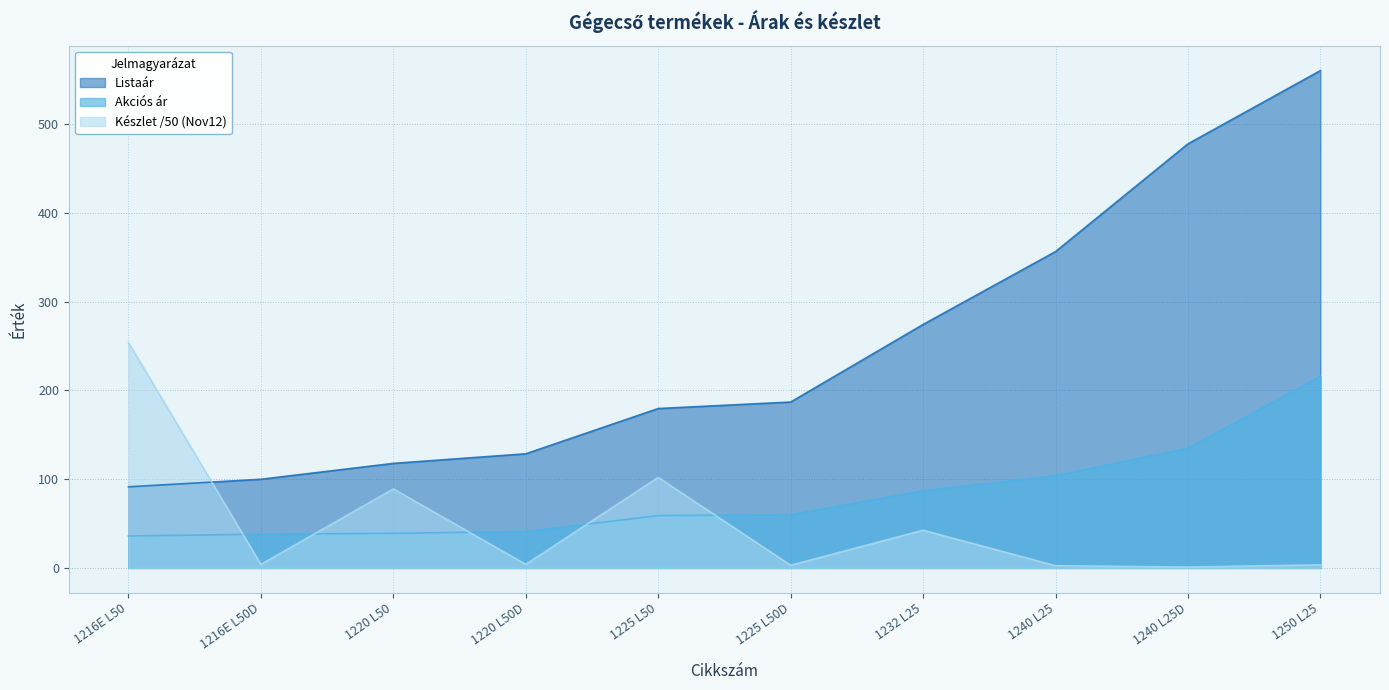

List the series in order of their peak value, lowest first.

Akciós ár, Készlet /50 (Nov12), Listaár